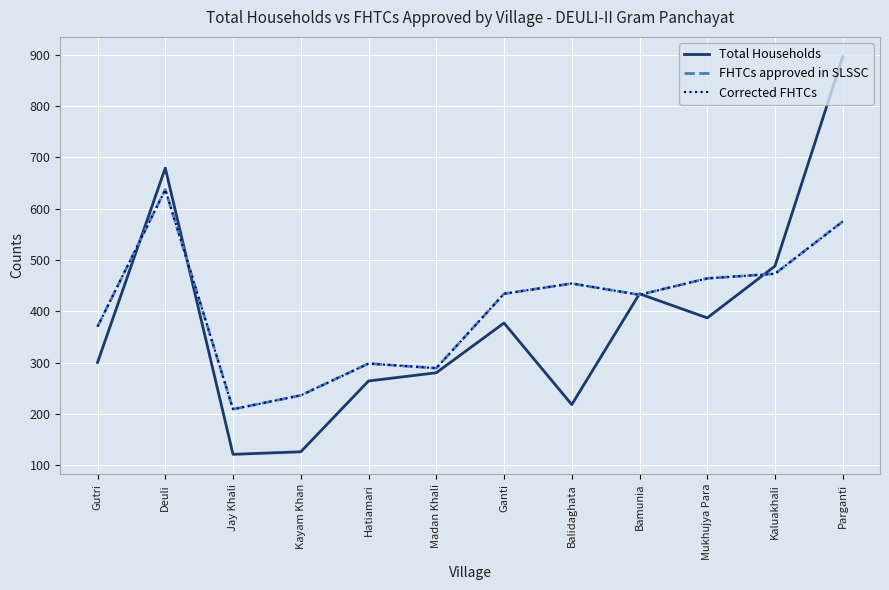

Where does the Corrected FHTCs series first go above 434?

Deuli